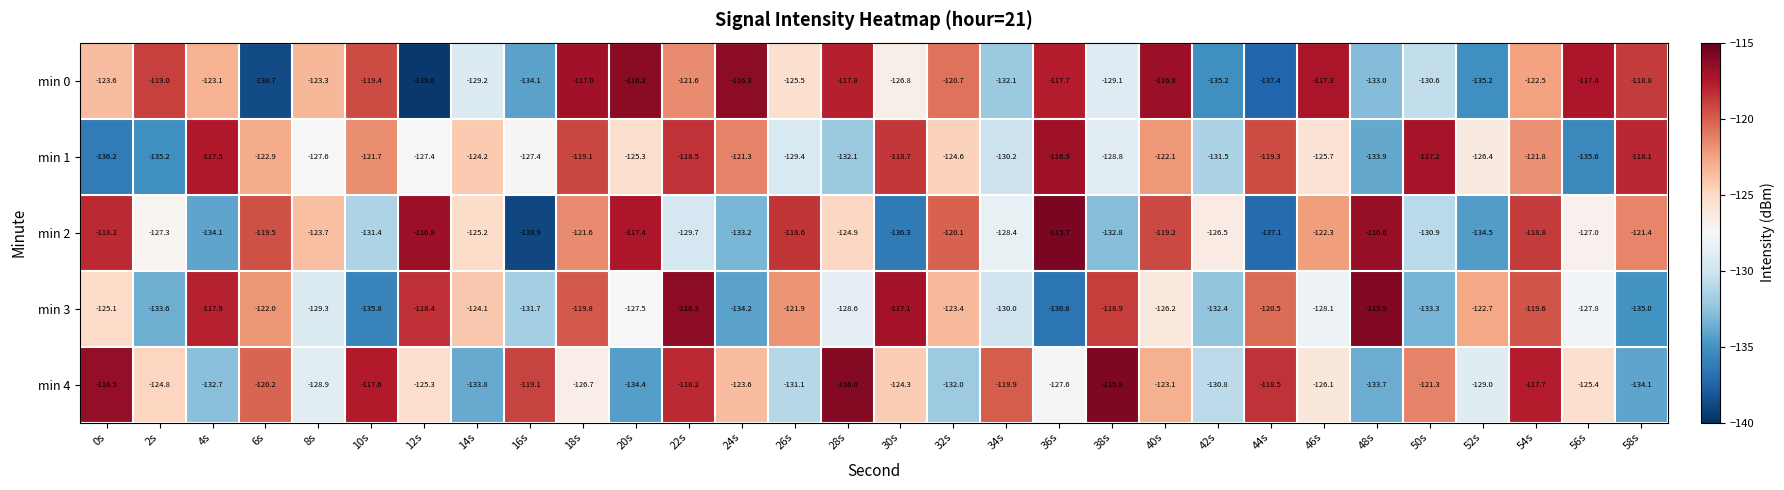

The min 4 series shows -121.3 at 50s. True or false?

True